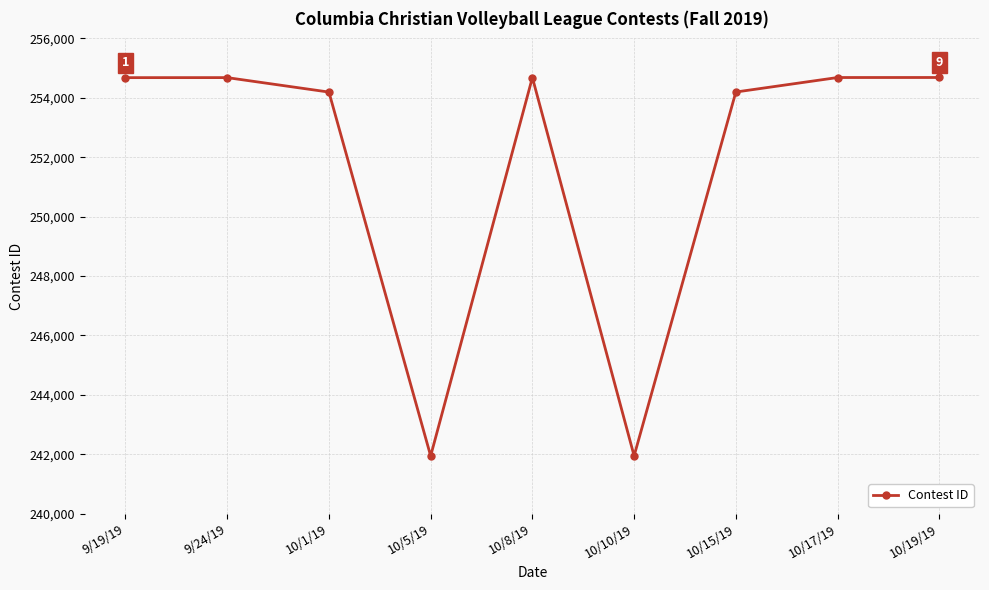

What is the difference between the maximum and second lowest values?

12739